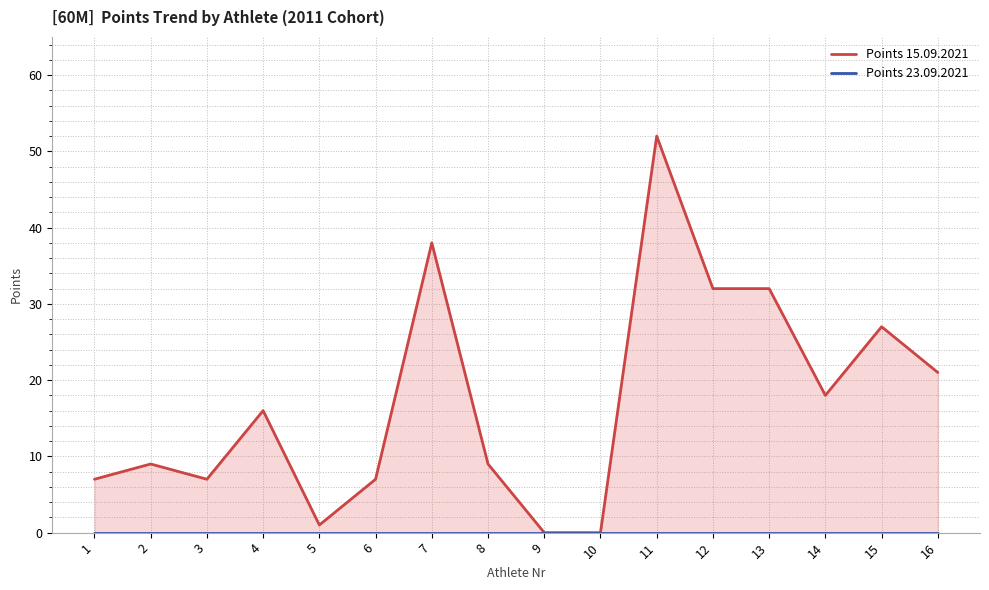

What are all the series names shown in the legend?

Points 15.09.2021, Points 23.09.2021